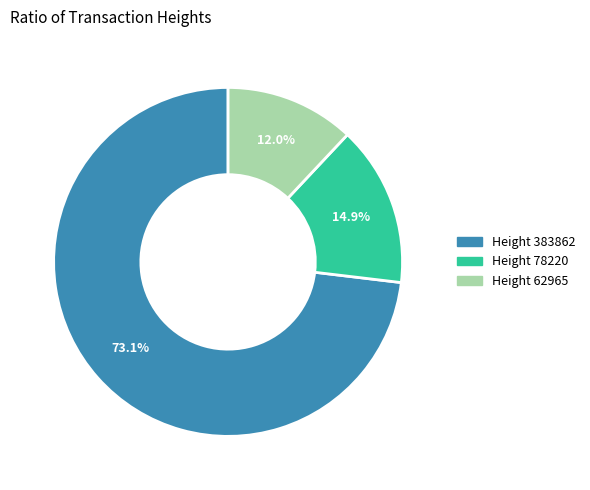

How many slices are in this pie chart?

3